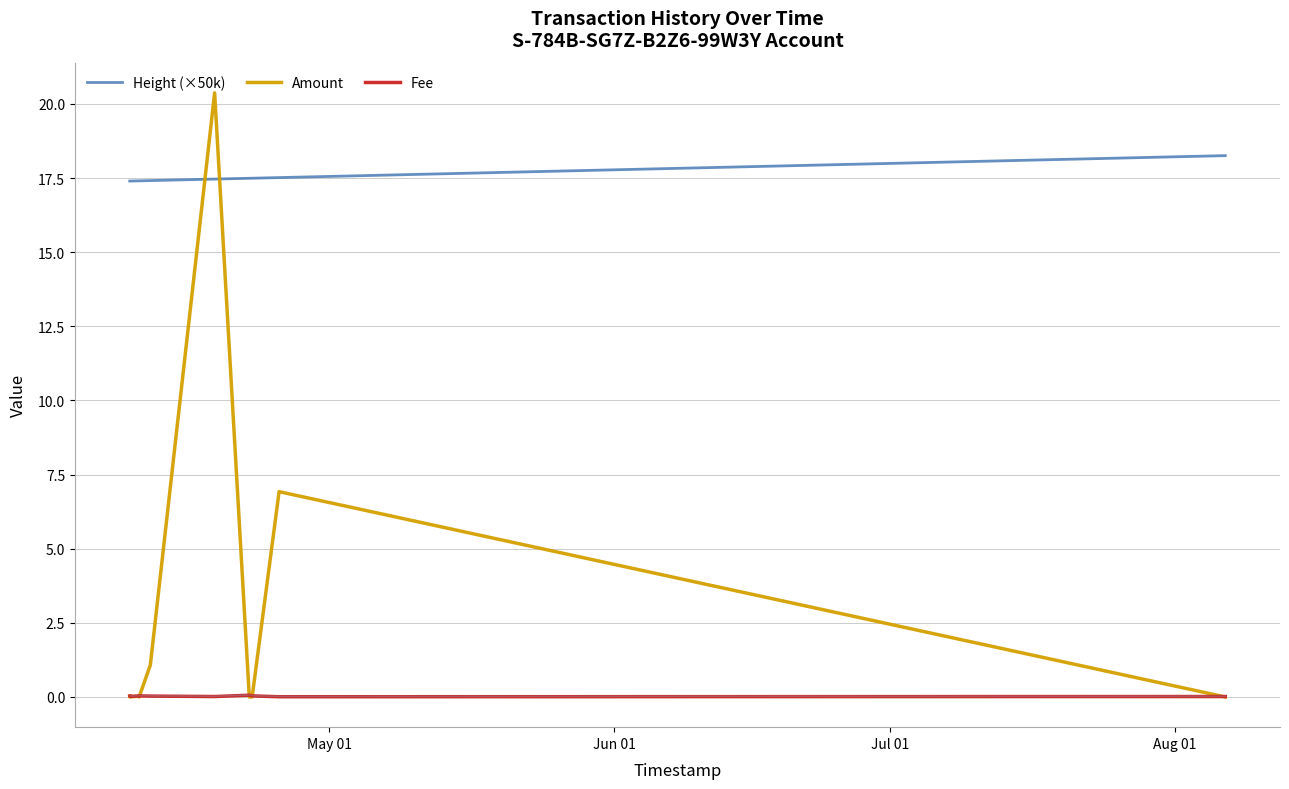

Reading left to right, list all the values displayed in this chart.

Height (×50k): 17.4	17.4	17.4	17.4	17.4	17.5	17.5	17.5	17.5	18.3
Amount: 0.0	0.0	0.0	0.0	1.1	20.4	0.0	0.0	6.9	0.0
Fee: 0.0	0.0	0.0	0.0	0.0	0.0	0.1	0.0	0.0	0.0